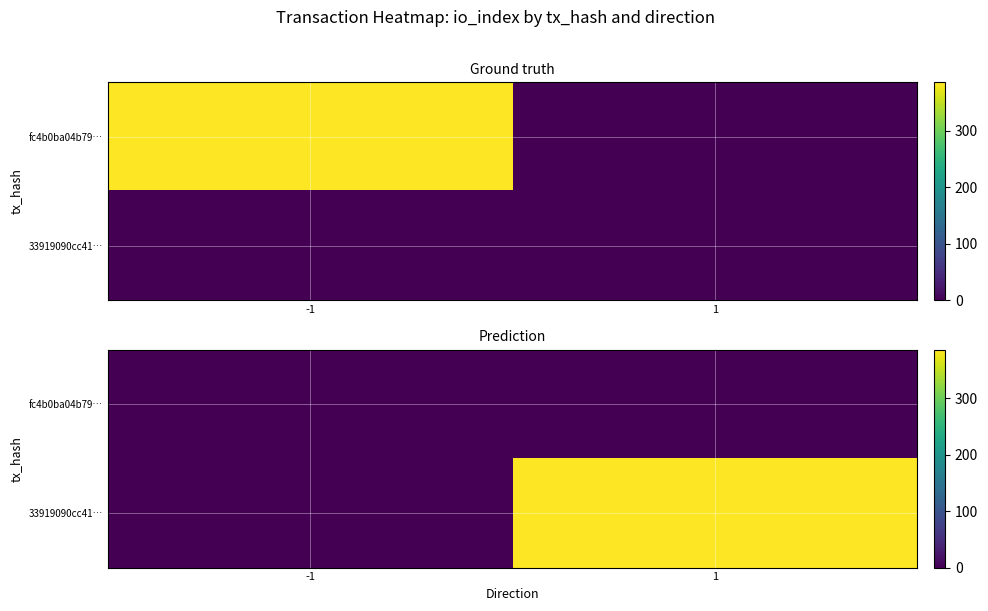

What is the sum of the 33919090cc41… values at -1 and 1?

386